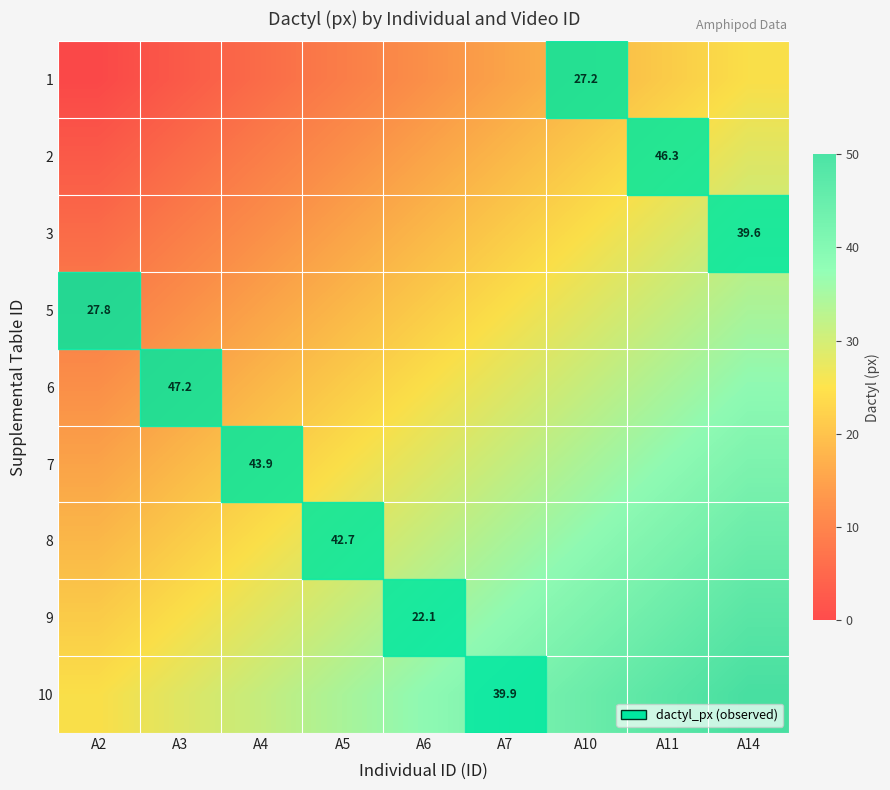

The 3 series shows 31.7 at A7. True or false?

False